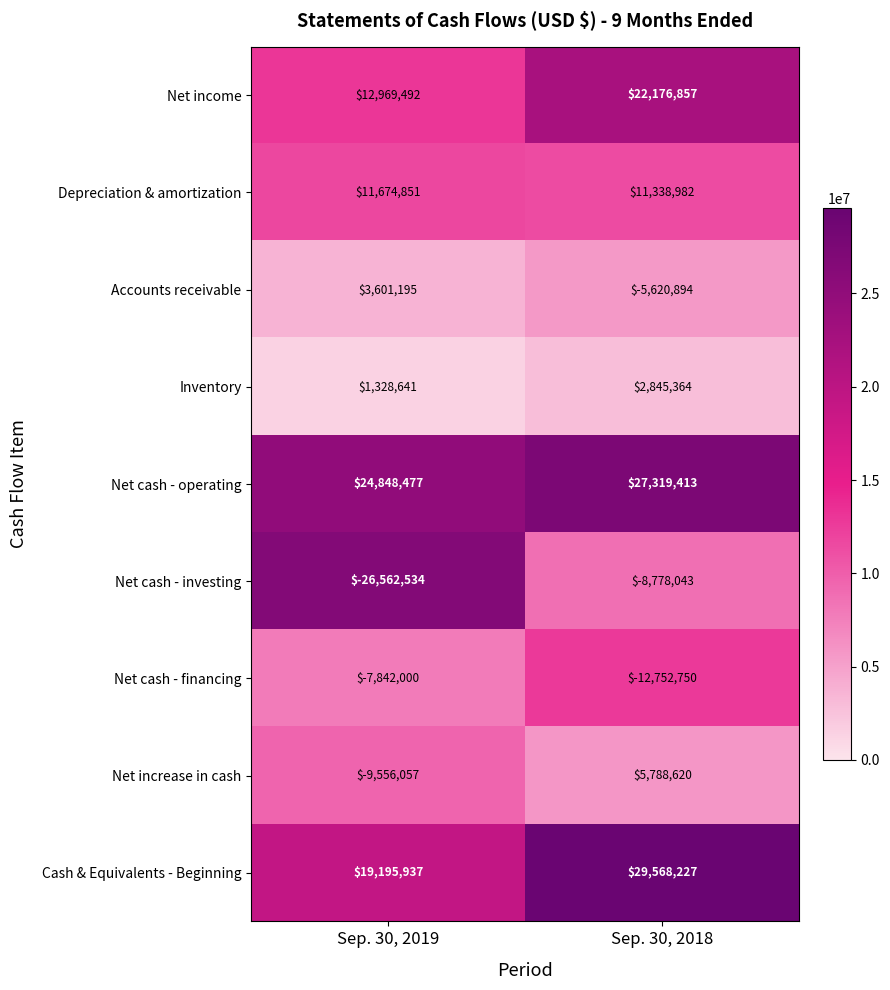

Rank the series at Sep. 30, 2019 from highest to lowest value.

Net cash - operating, Cash & Equivalents - Beginning, Net income, Depreciation & amortization, Accounts receivable, Inventory, Net cash - financing, Net increase in cash, Net cash - investing